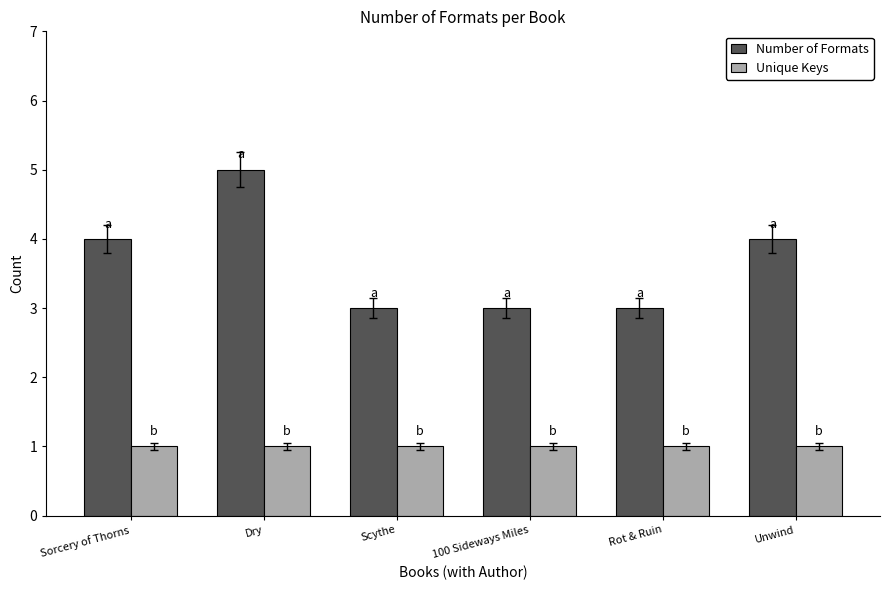

At 100 Sideways Miles, list the series in order from smallest to largest.

Unique Keys, Number of Formats